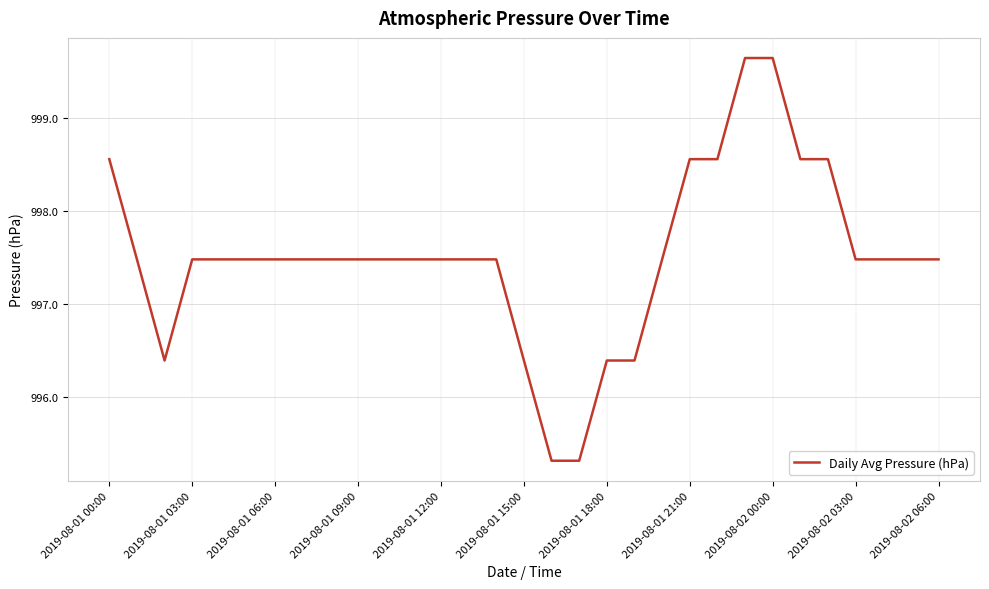

What is the smallest value displayed?

995.3